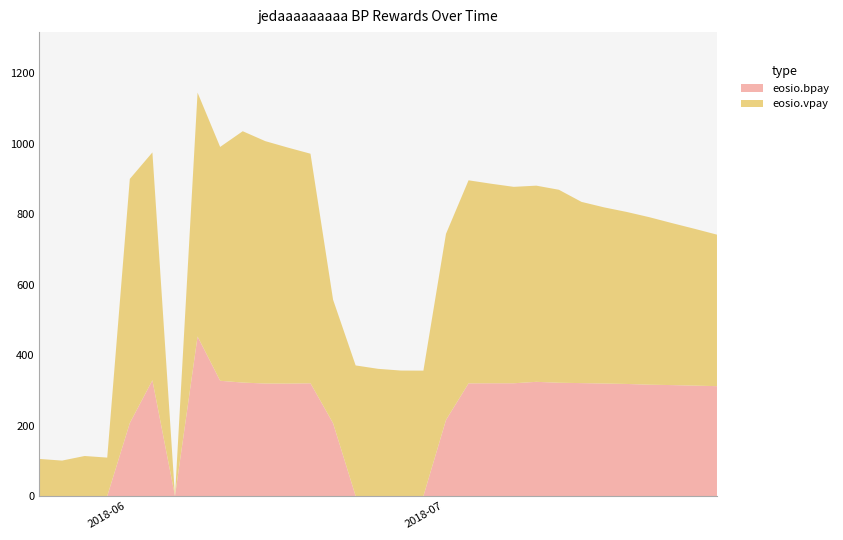

Reading left to right, extract all data points from this chart.

eosio.bpay: 0.0	0.0	0.0	0.0	207.3	328.7	0.0	453.0	327.2	322.1	319.5	319.2	320.1	206.9	0.0	0.0	0.0	0.0	215.9	319.9	320.2	320.2	324.3	321.7	320.6	319.4	318.2	316.1	315.0	313.5	312.0
eosio.vpay: 105.3	100.7	113.7	109.1	693.1	646.9	0.0	692.3	663.9	713.6	688.1	670.0	651.8	350.6	370.8	361.1	356.3	356.0	528.4	576.5	566.5	557.6	556.9	547.9	514.5	500.1	488.3	475.6	460.0	445.3	430.1